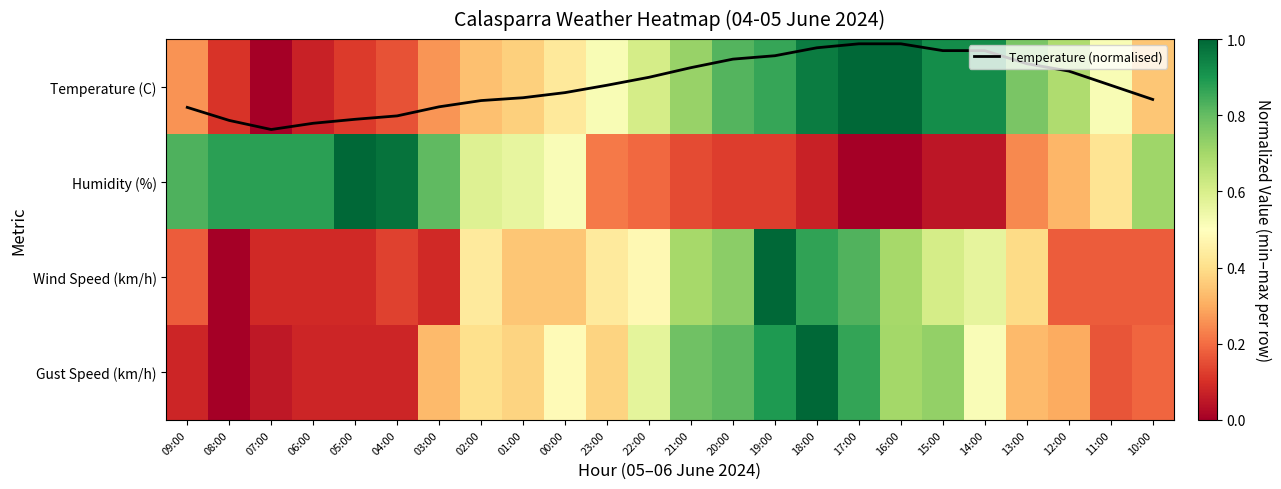

What is the total value across all series at 12:00?

1.3